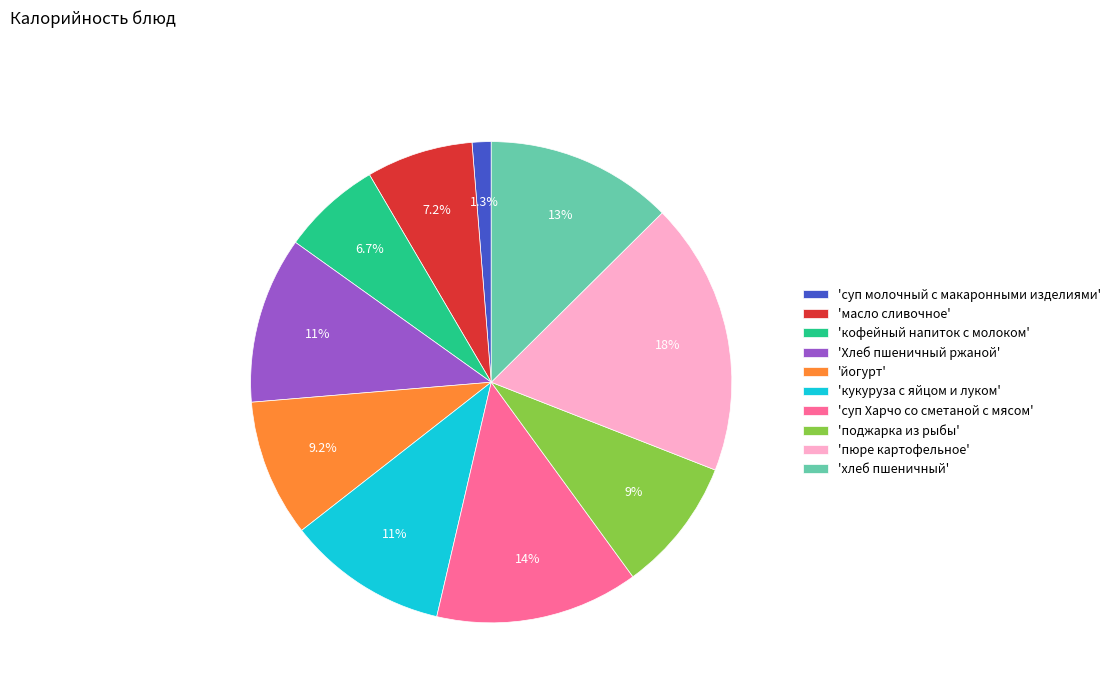

To the nearest percent, what is the difference between the largest and smallest slice percentages?

17%